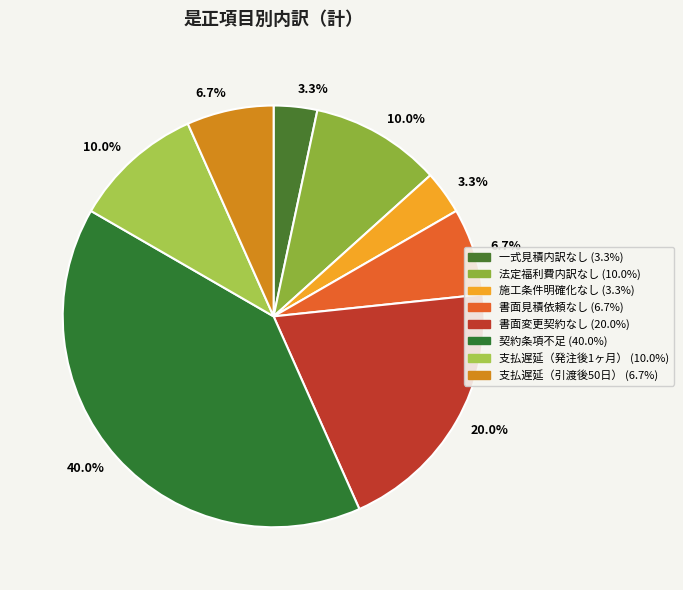

Rank the categories by value from highest to lowest.

契約書に記載する条項不足, 書面による変更契約なし, 見積内訳の明示なし（法定福利費）, 下請代金の支払遅延（発注者支払い後１か月以内）, 書面による見積依頼なし, 下請代金の支払遅延（引渡後５０日以内）, 下請契約見積の内訳明示なし（一式）, 施工条件等を明確にした見積依頼を行っていない